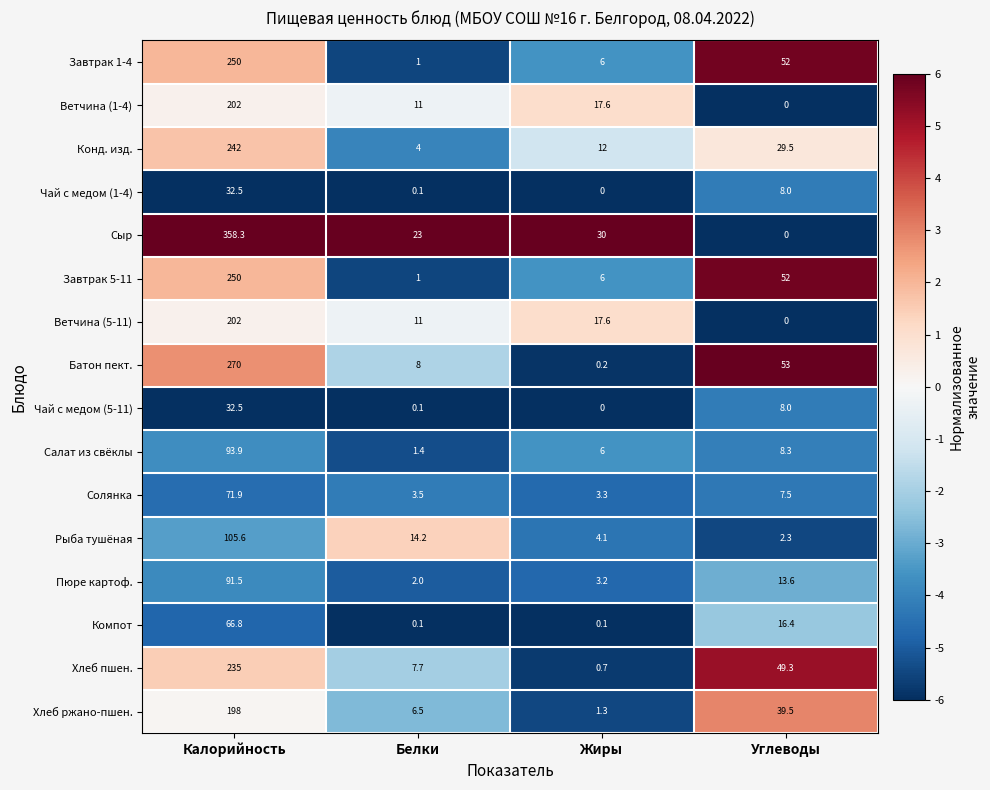

What is the sum of the Чай с медом (1-4) values at Калорийность and Углеводы?

40.5